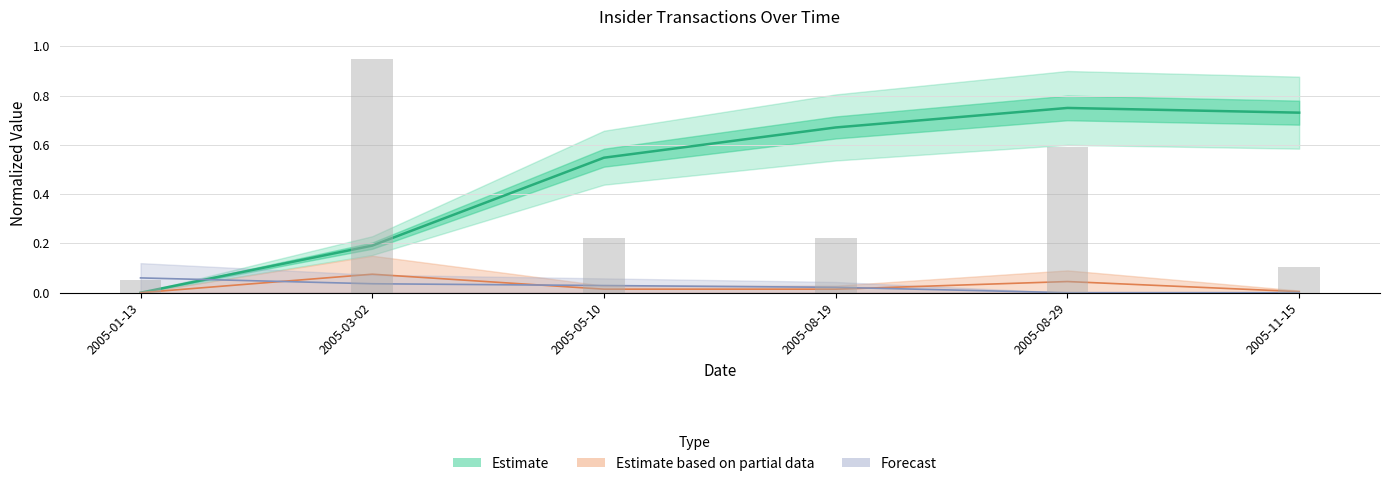

At which category is the sum across all series the highest?

2005-08-29